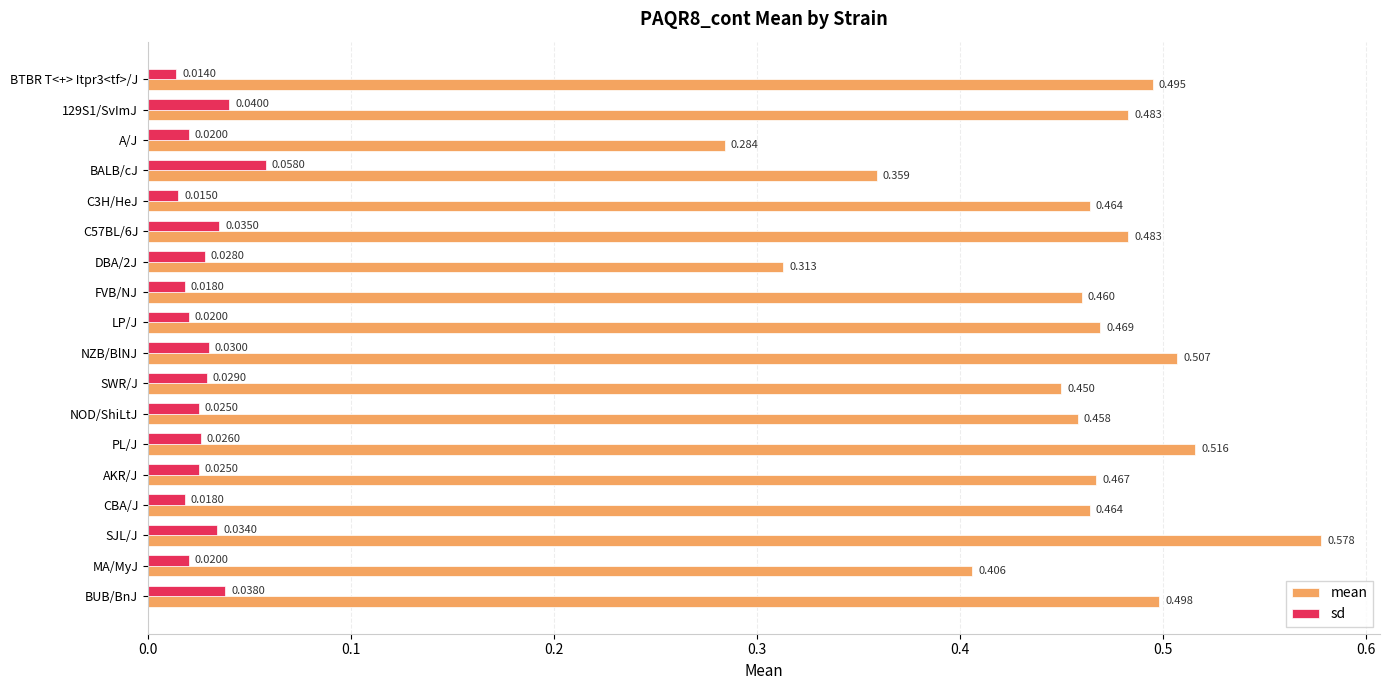

Is the value of sd at MA/MyJ greater than the value of mean at SJL/J?

No